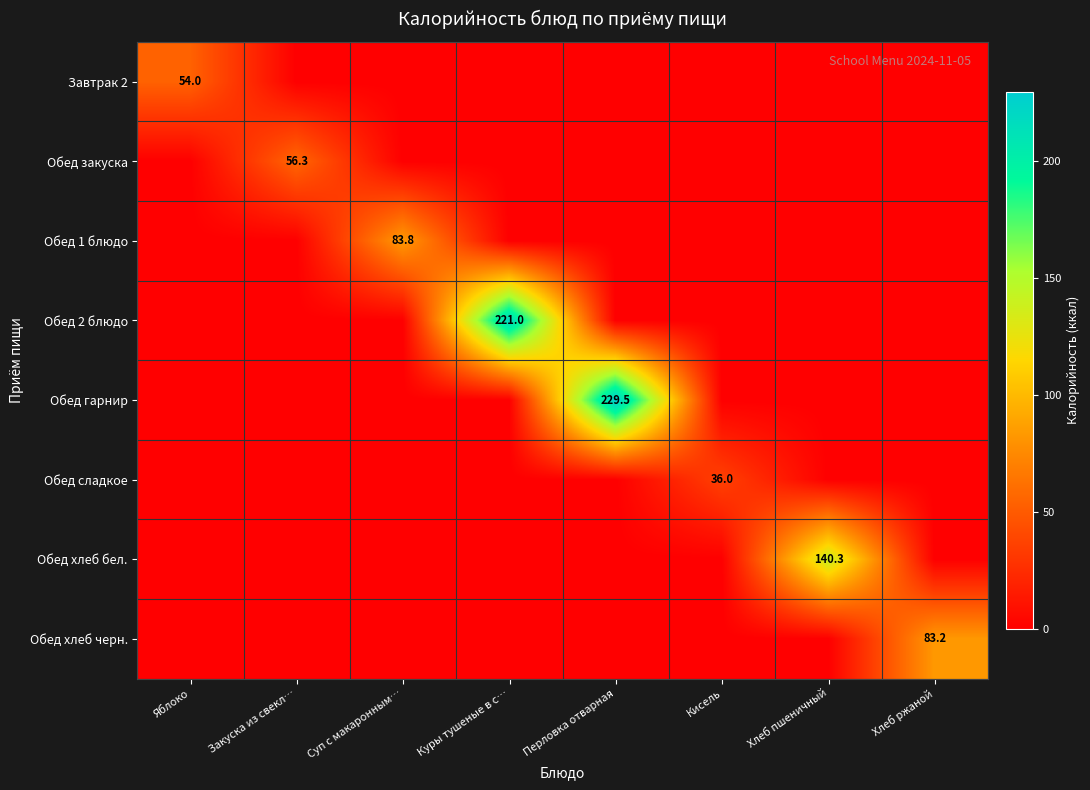

The Обед хлеб бел. series shows 70.3 at Хлеб пшеничный. True or false?

False